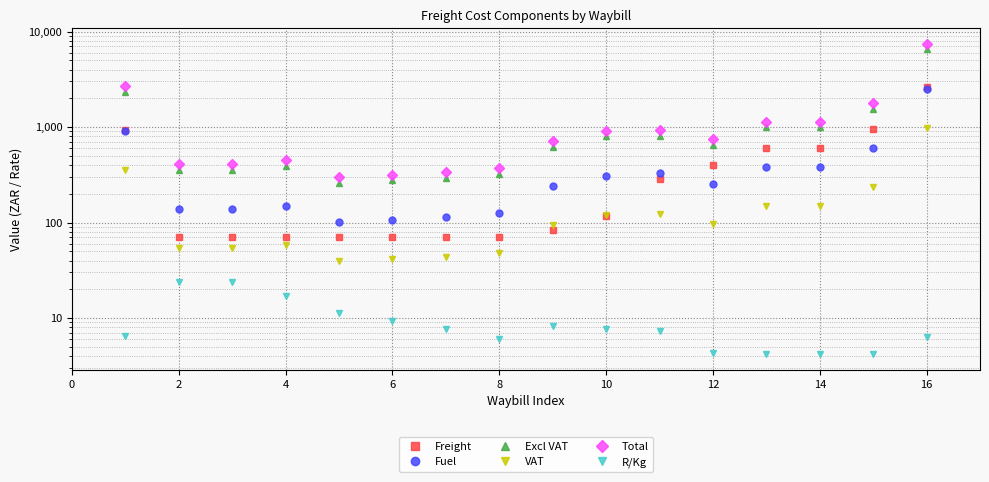

Which series has the largest range (max minus min)?

Total